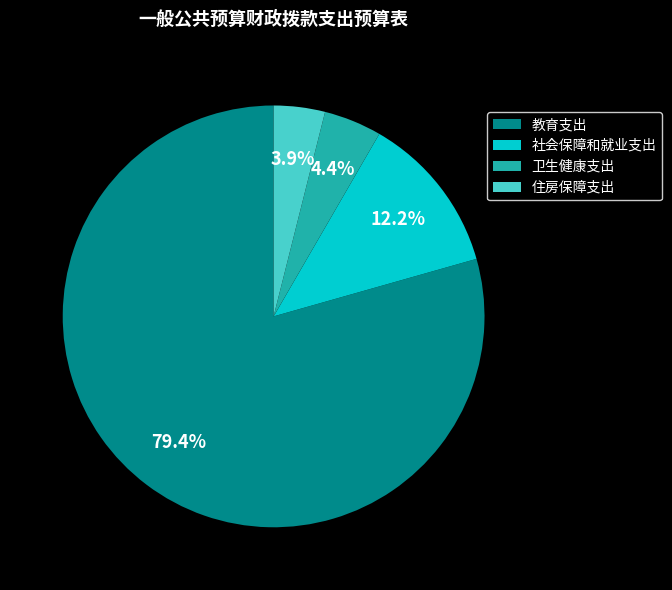

Approximately how many times larger is the value at 住房保障支出 compared to 社会保障和就业支出?

0.3